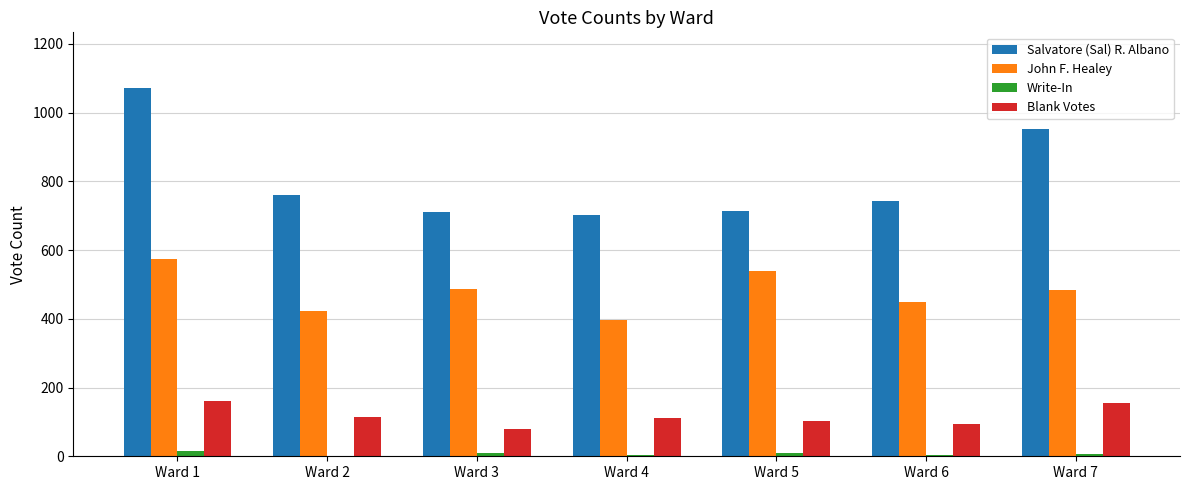

What is the sum of all Write-In values?

51